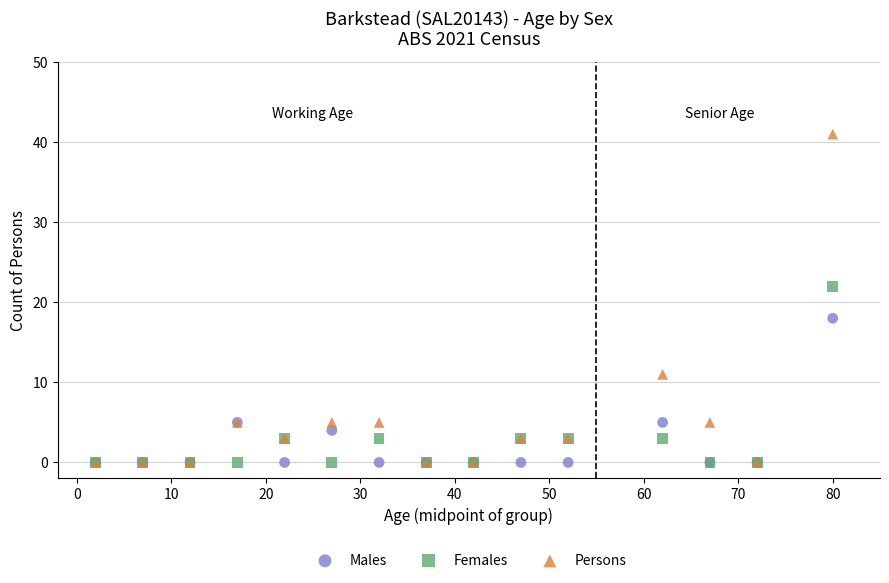

In the Males series, what Y value is closest to 9?

5